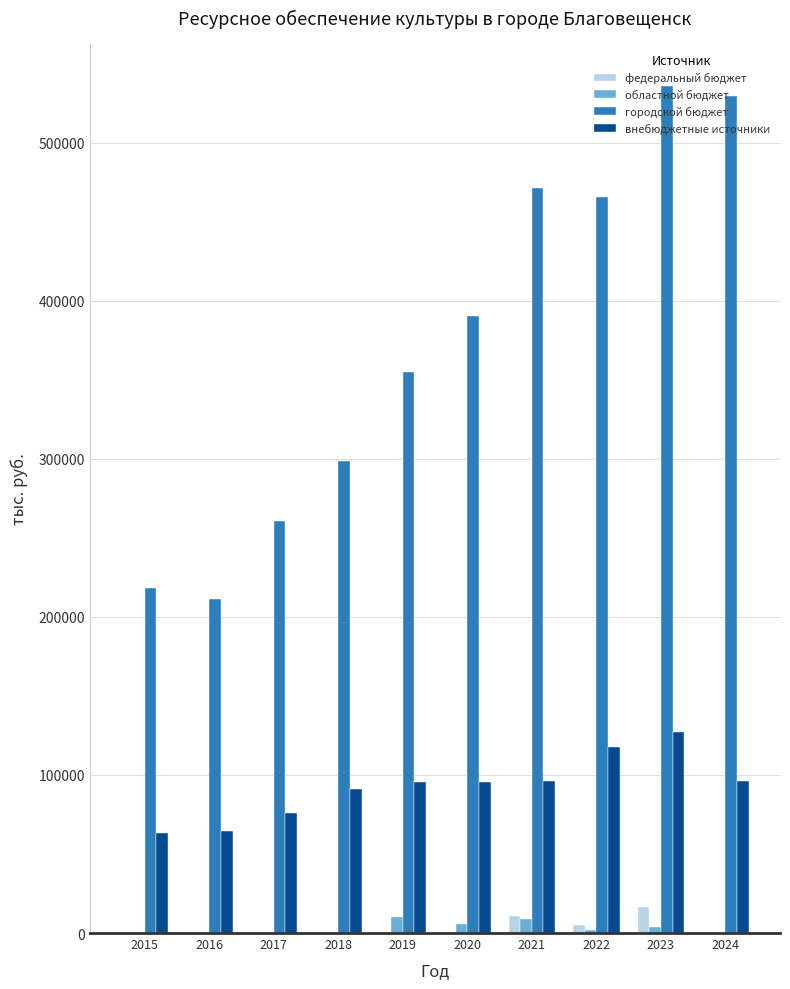

Is the value of внебюджетные источники at 2020 greater than the value of областной бюджет at 2021?

Yes